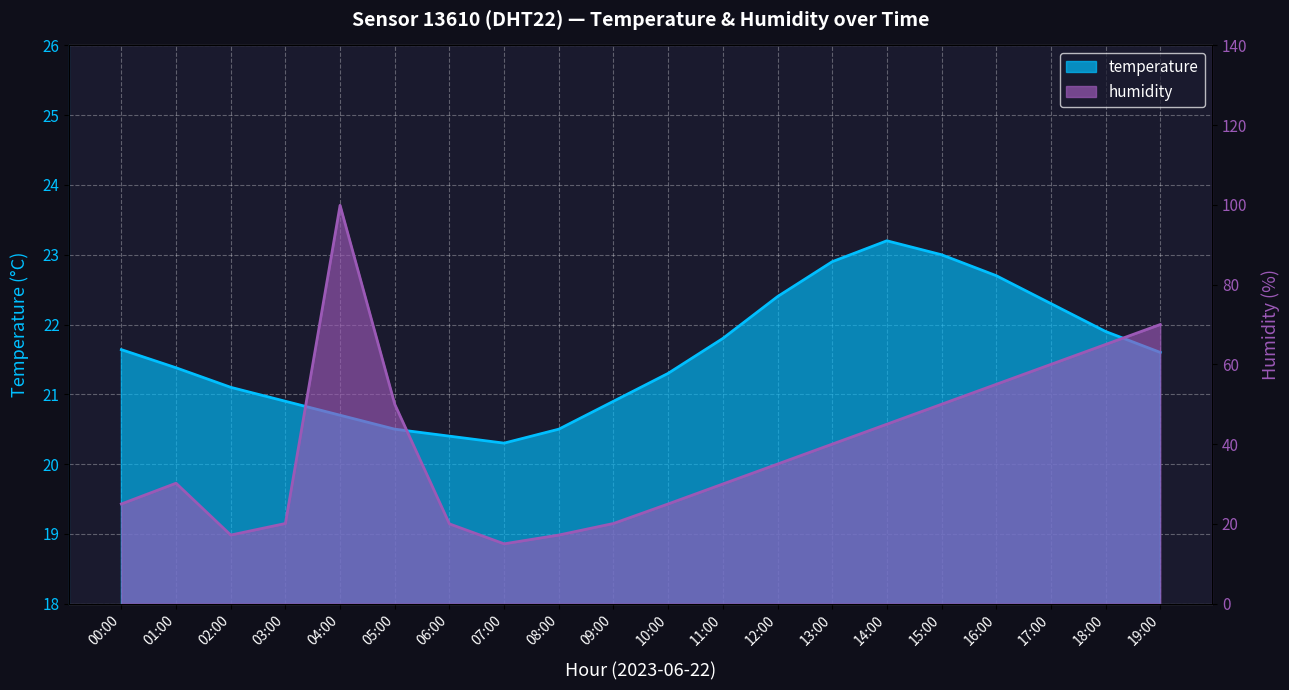

What position from the left is 00:00?

1